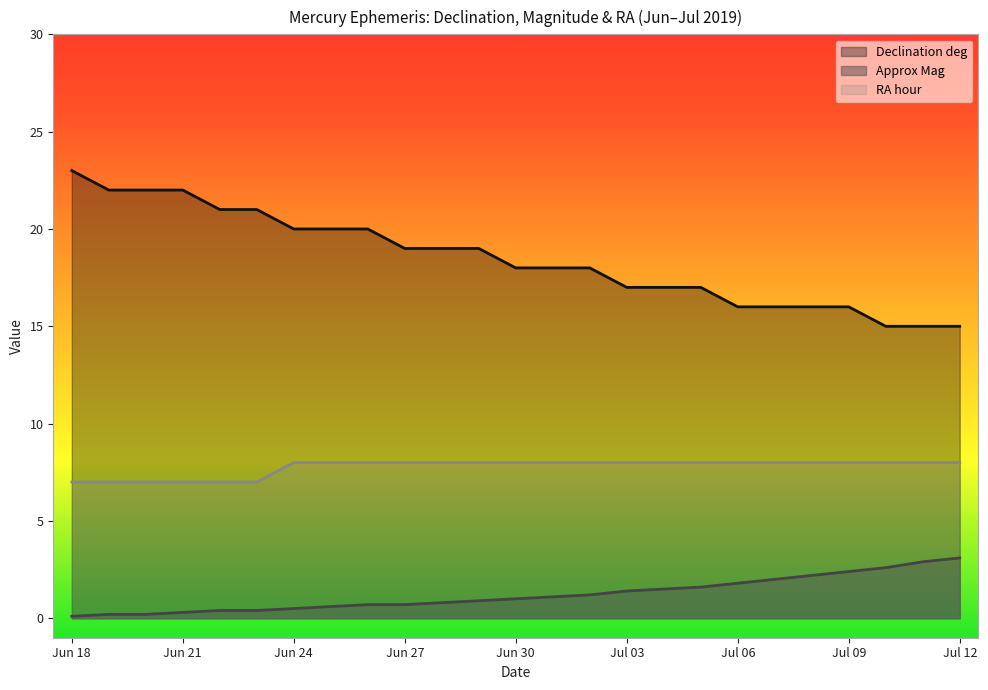

At how many categories does at least one series exceed 16?

18